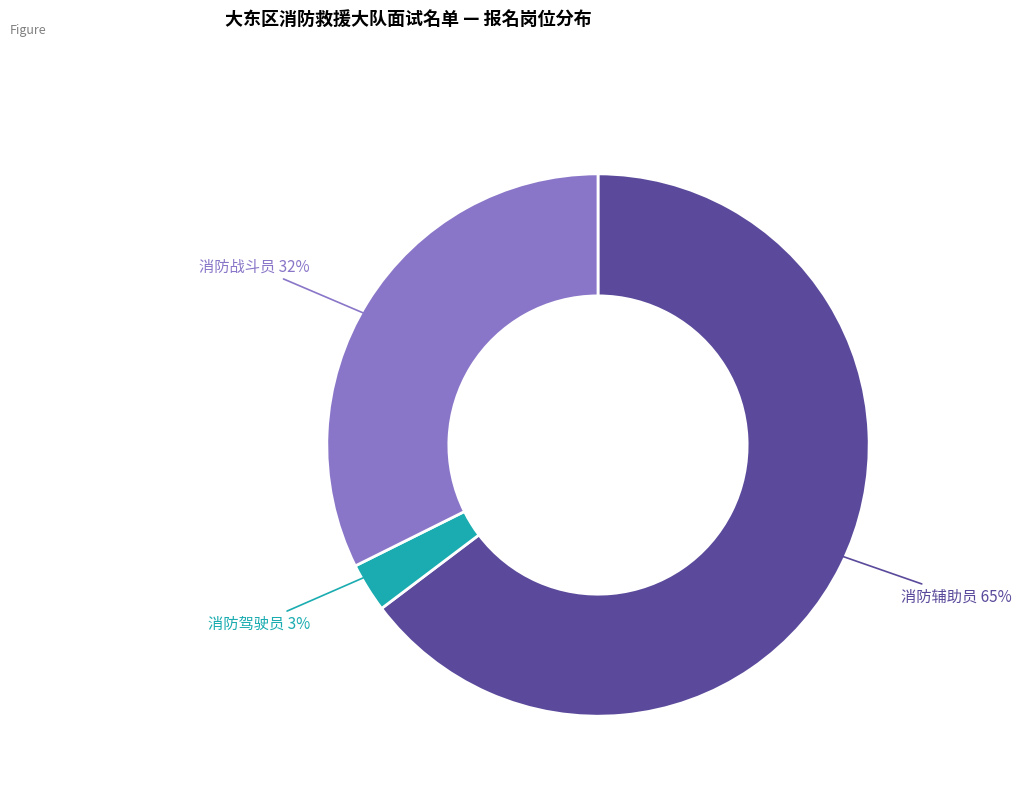

Rank the categories by value from lowest to highest.

消防驾驶员, 消防战斗员, 消防辅助员